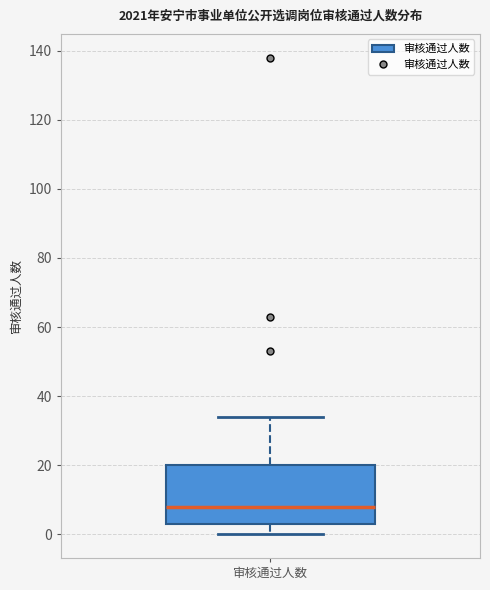

Read this box plot against the y-axis: the position of the median line, the range covered by the box, and the ends of both whiskers. The values are not printed on the chart, so give them approximately, as read against the axis.

median 8, box 4 to 20, whiskers 0 to 34